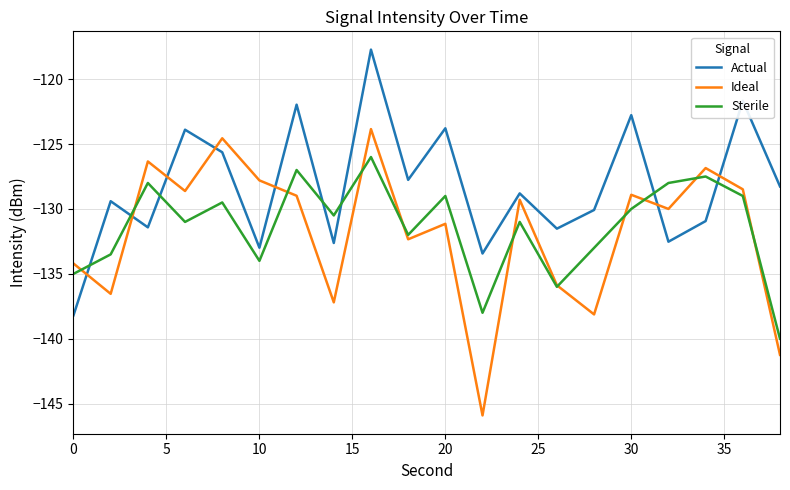

What is the minimum value for Actual?

-138.2